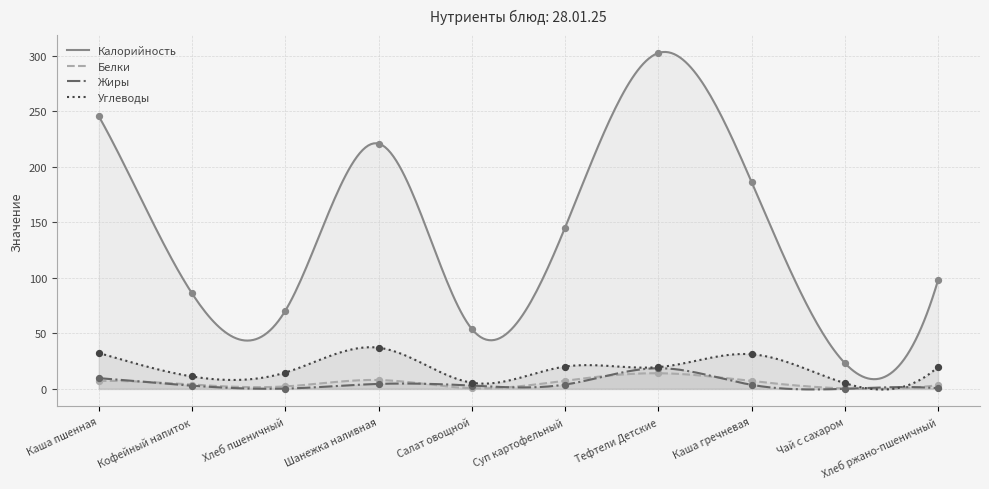

Which series has the largest total across all categories?

Калорийность